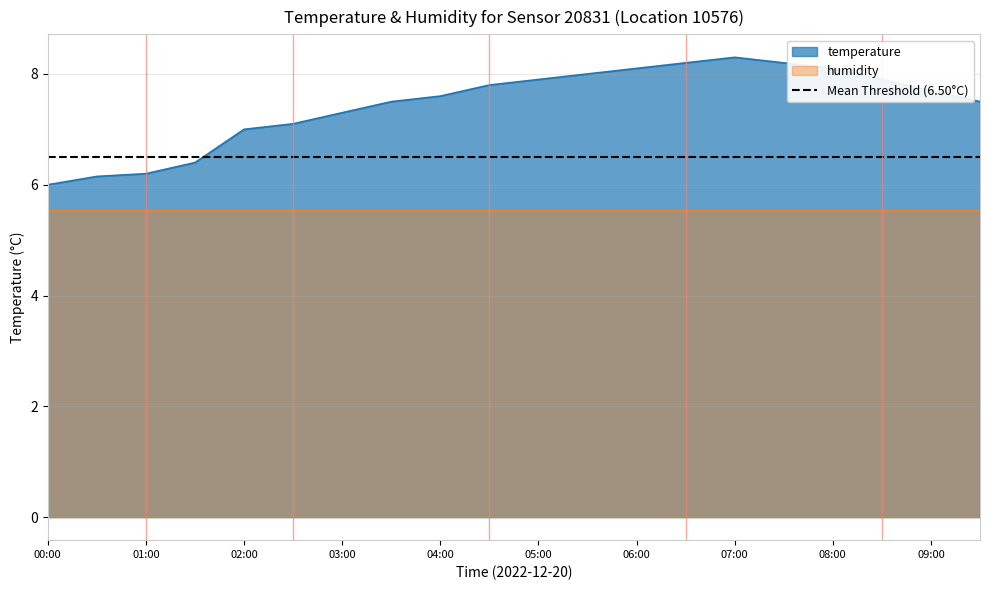

Approximately how many times larger is the value at 06:30 compared to 05:00?

1.0